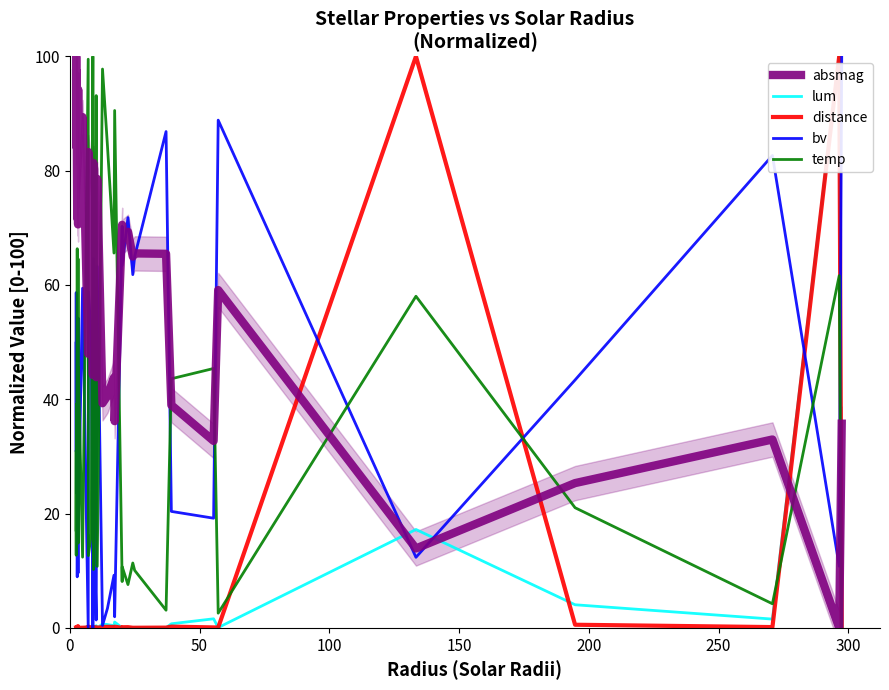

How many values in the absmag series exceed 69?

20